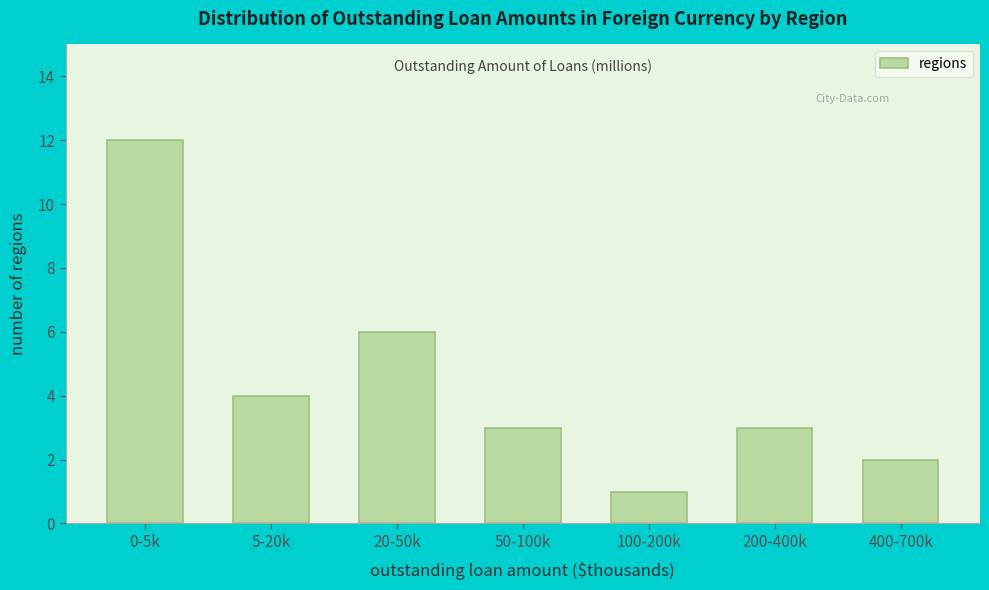

Reading left to right, transcribe all the data shown in this chart.

12	4	6	3	1	3	2